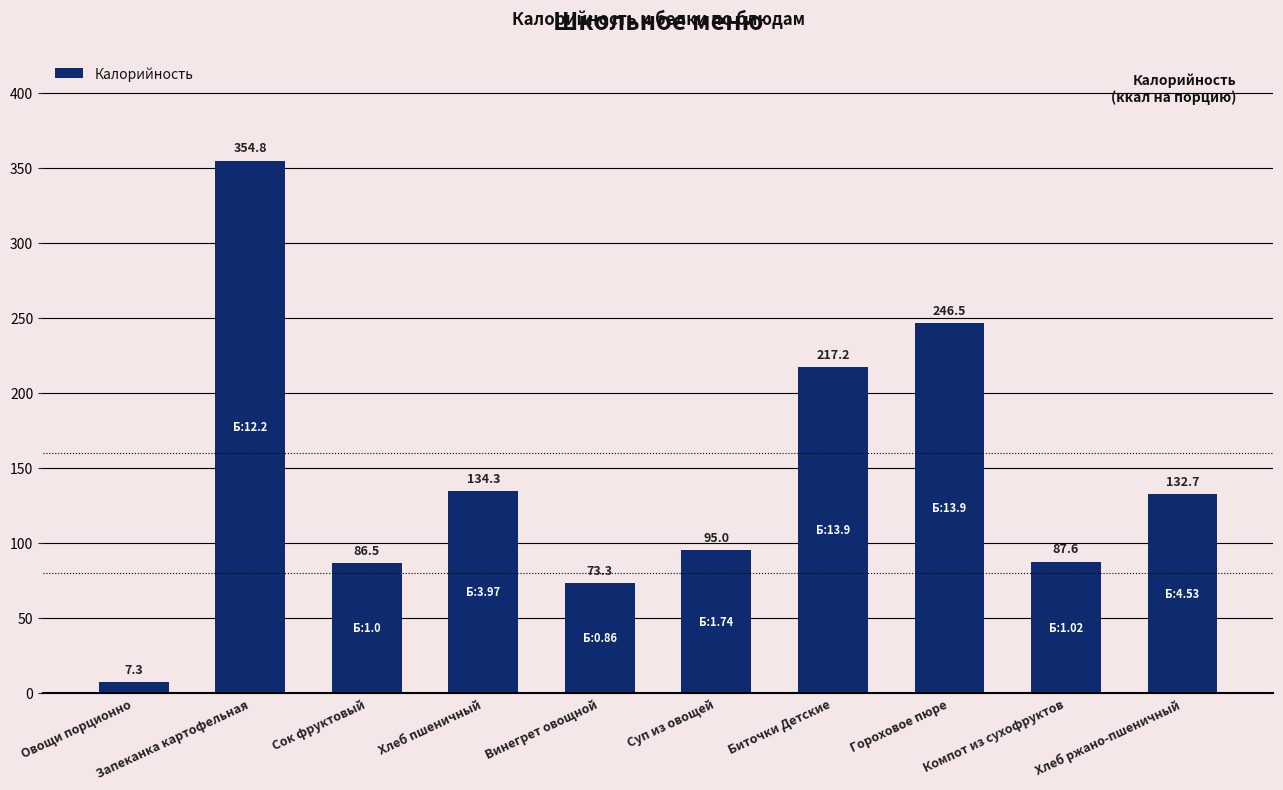

What is the ratio of the value at Суп из овощей to the value at Запеканка картофельная?

0.3